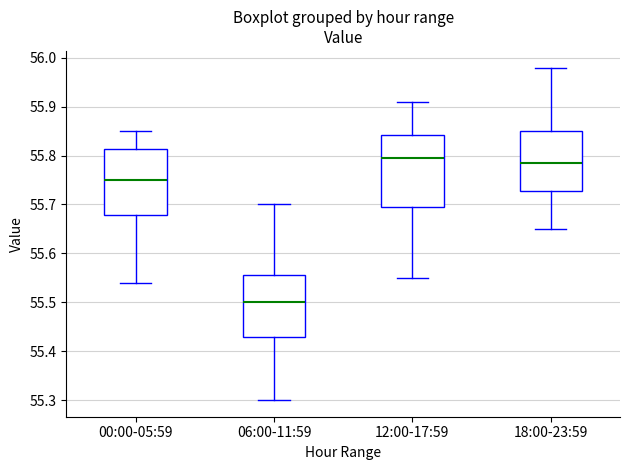

Reading left to right, transcribe this box plot: for each box, give where its median line is, the range the box spans, and where its two whiskers end, as read against the y-axis. The values are not printed on the chart, so give them approximately, as read against the axis.

00:00-05:59: median 55.75, box 55.68 to 55.81, whiskers 55.54 to 55.85
06:00-11:59: median 55.50, box 55.43 to 55.56, whiskers 55.30 to 55.70
12:00-17:59: median 55.80, box 55.70 to 55.84, whiskers 55.55 to 55.91
18:00-23:59: median 55.79, box 55.73 to 55.85, whiskers 55.65 to 55.98